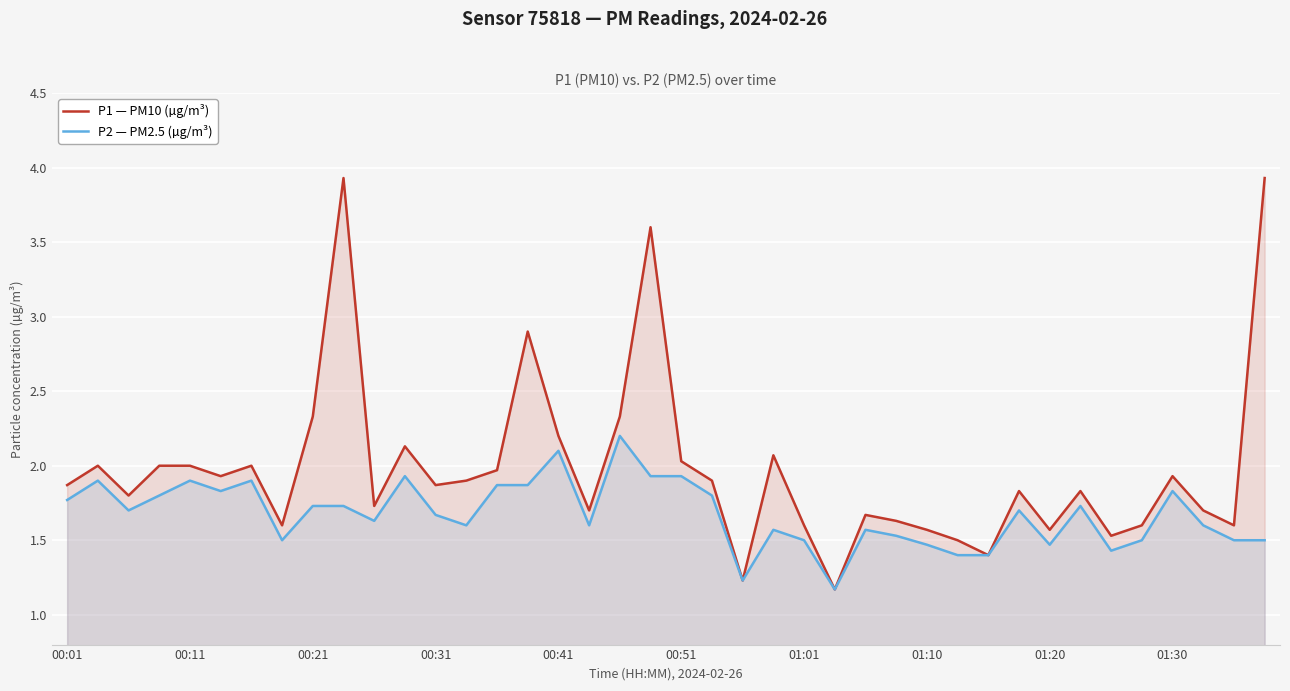

What is the greatest value displayed?

3.9